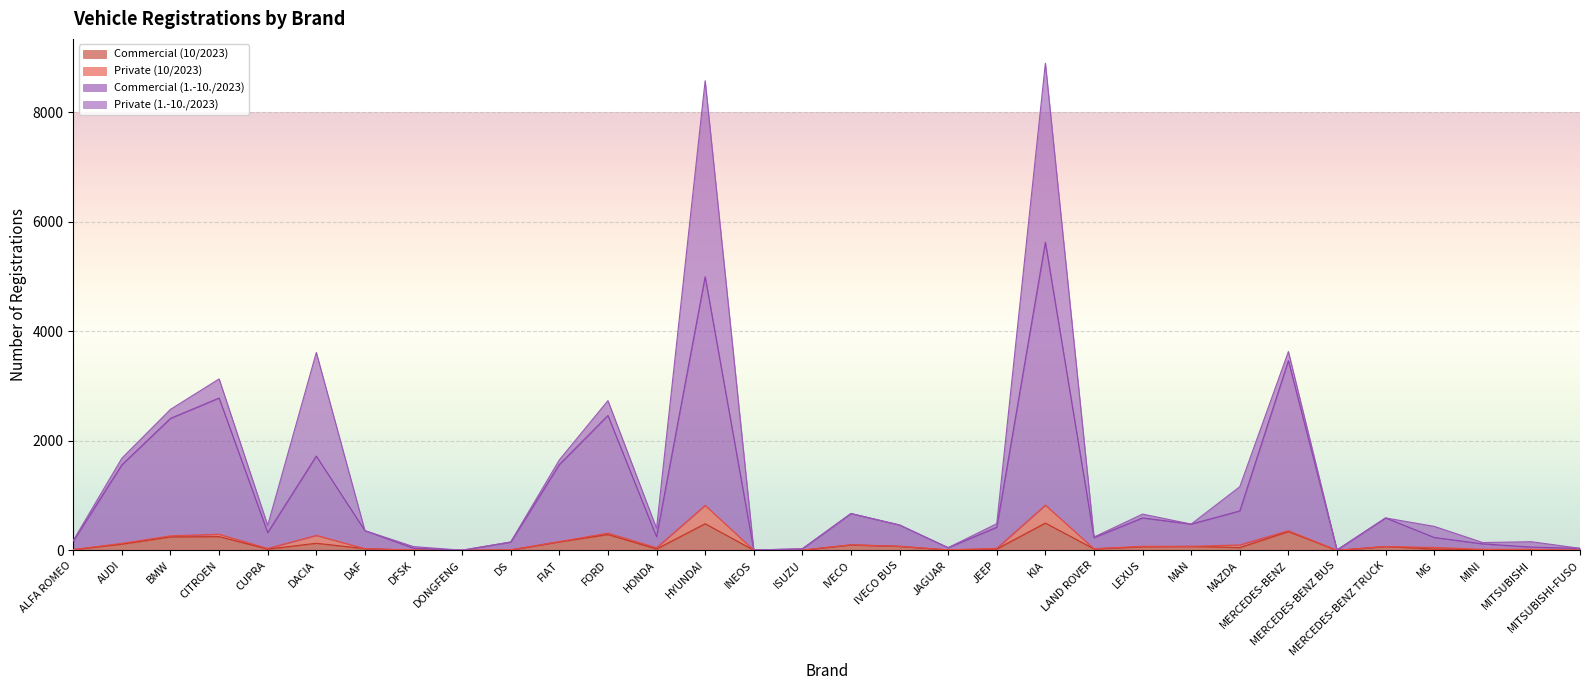

Between MAZDA and MITSUBISHI, which is larger?

MAZDA